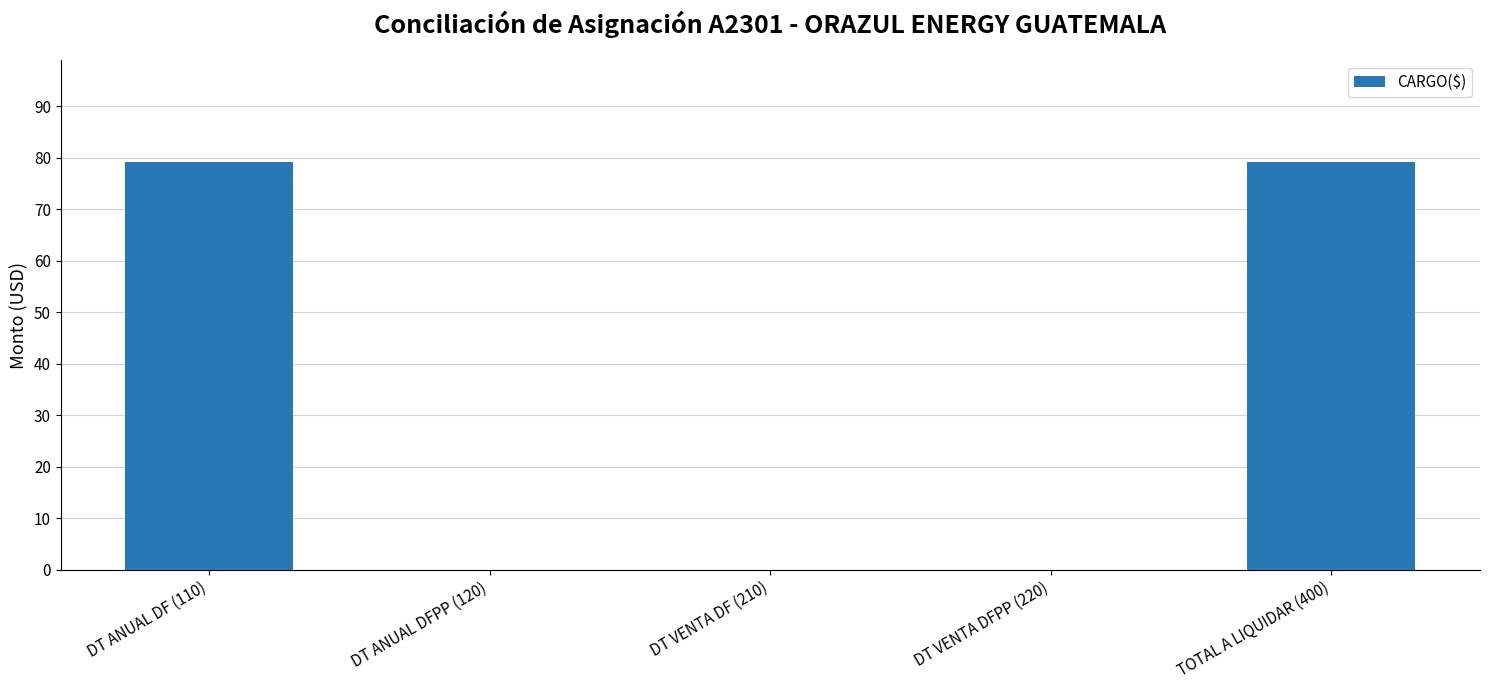

The chart shows a value of -36.8 at DT VENTA DFPP (220). True or false?

False